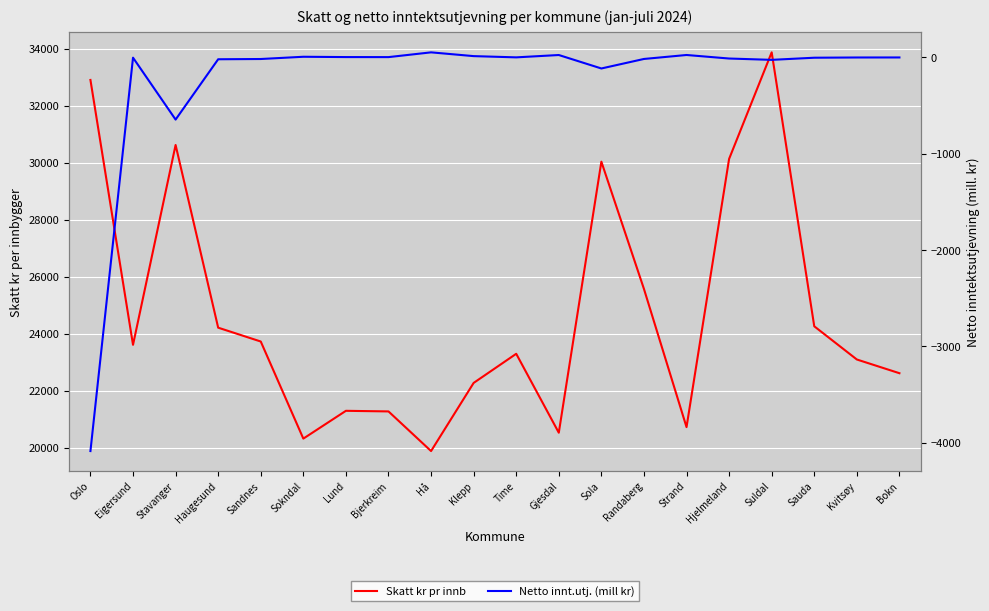

Which category has the lowest value across all series?

Oslo